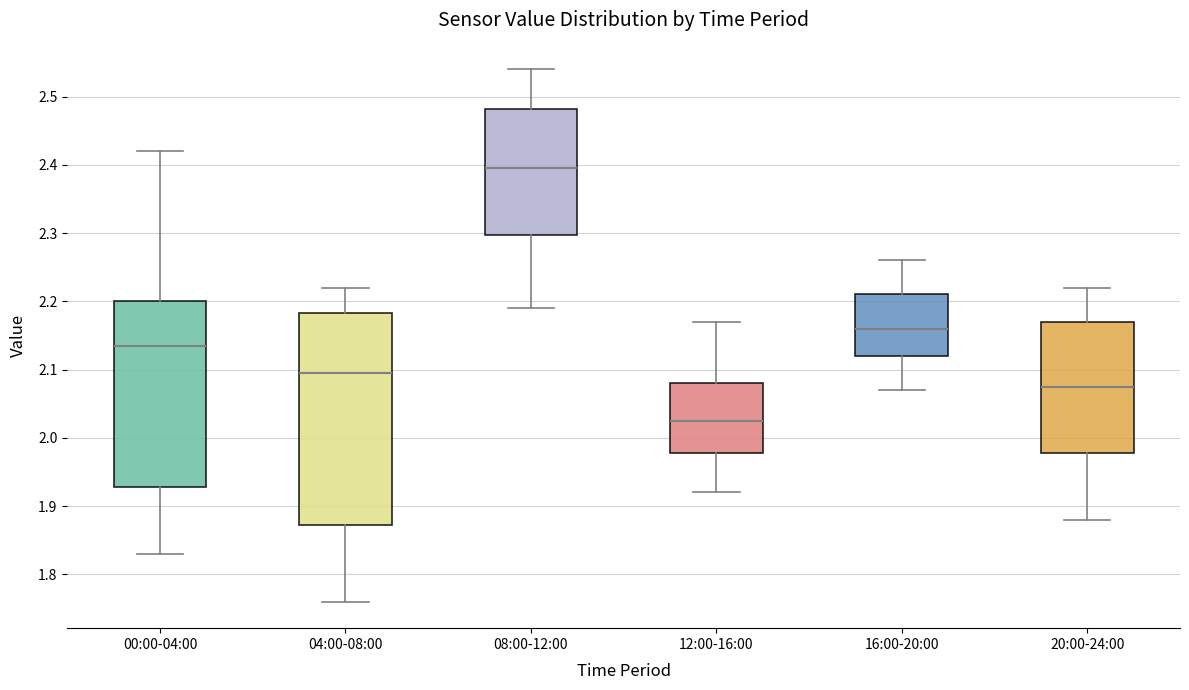

Reading left to right, read every box against the y-axis: the position of its median line, the range the box covers, and the ends of its whiskers. The values are not printed on the chart, so give them approximately, as read against the axis.

00:00-04:00: median 2.14, box 1.93 to 2.20, whiskers 1.83 to 2.42
04:00-08:00: median 2.10, box 1.87 to 2.18, whiskers 1.76 to 2.22
08:00-12:00: median 2.40, box 2.30 to 2.48, whiskers 2.19 to 2.54
12:00-16:00: median 2.03, box 1.98 to 2.08, whiskers 1.92 to 2.17
16:00-20:00: median 2.16, box 2.12 to 2.21, whiskers 2.07 to 2.26
20:00-24:00: median 2.08, box 1.98 to 2.17, whiskers 1.88 to 2.22